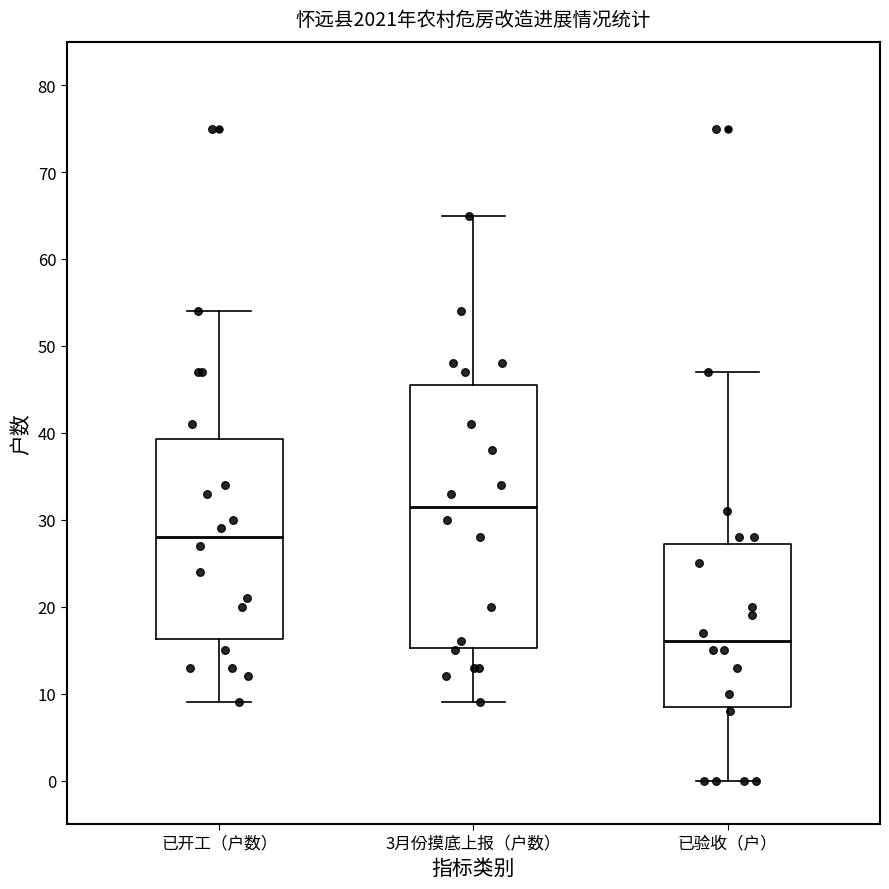

Where does the median line of the box for 已开工（户数） sit on the y-axis? The values are not printed on the chart, so give them approximately, as read against the axis.

28